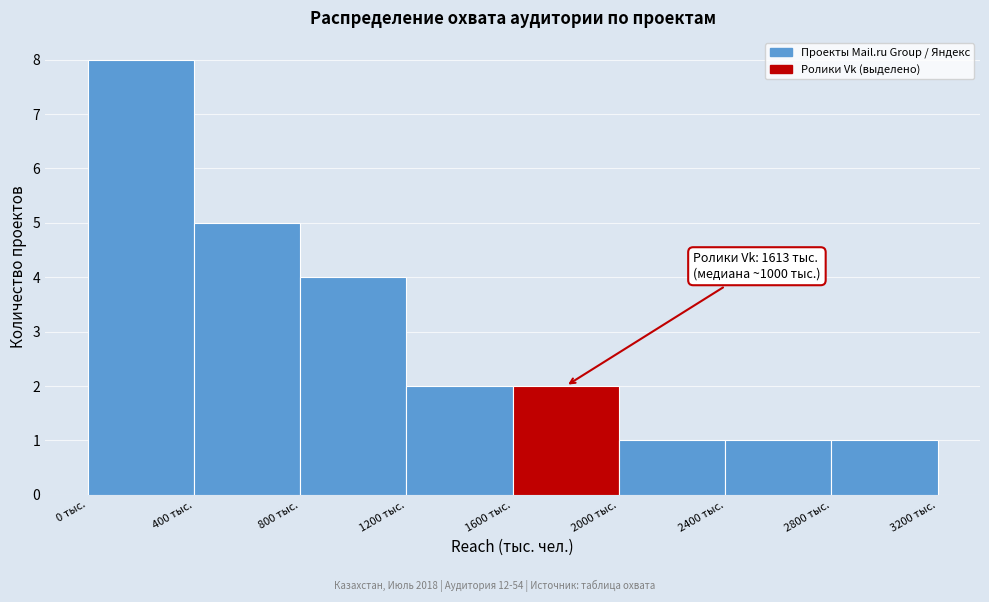

Which range on the x-axis has the tallest bar?

0 to 400